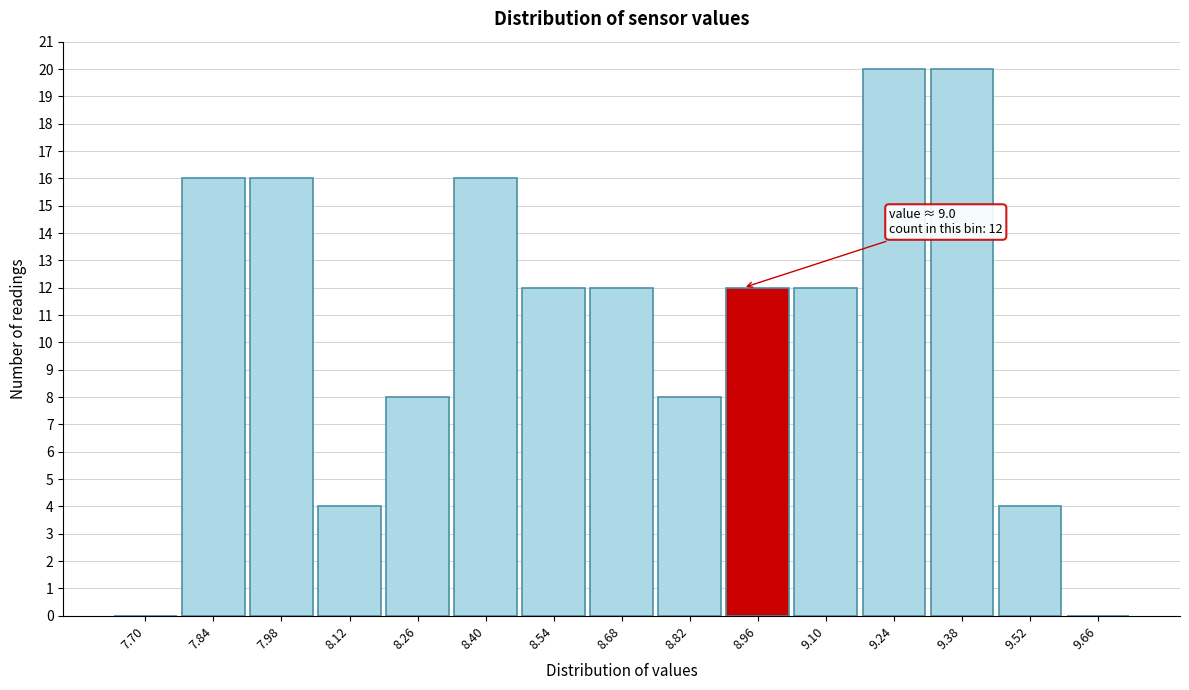

Reading left to right, list all the values displayed in this chart.

7.70=0	7.84=16	7.98=16	8.12=4	8.26=8	8.40=16	8.54=12	8.68=12	8.82=8	8.96=12	9.10=12	9.24=20	9.38=20	9.52=4	9.66=0